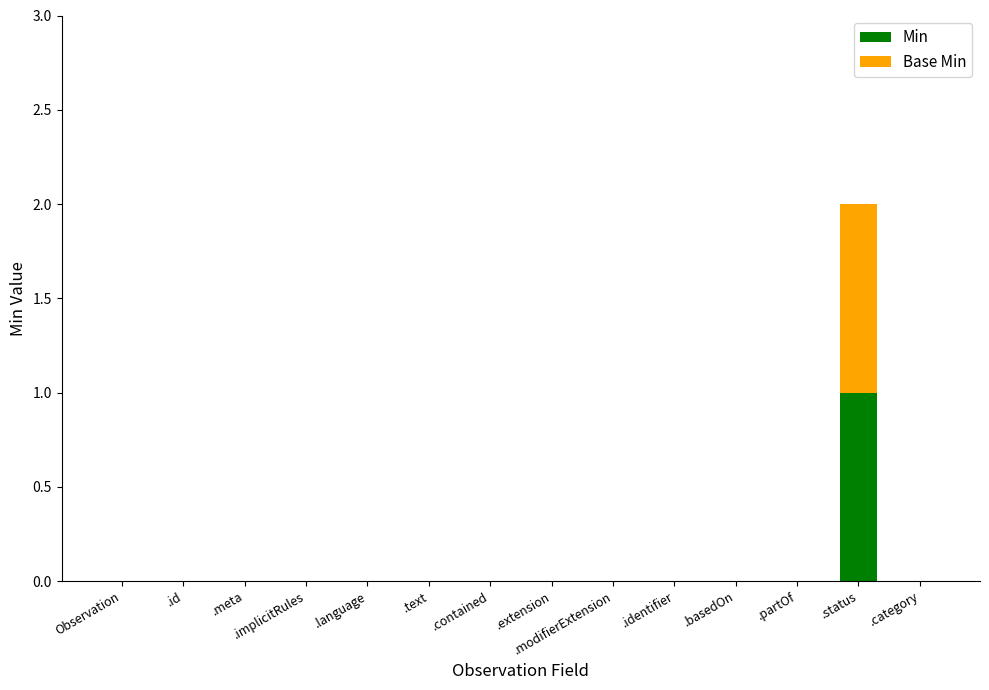

Count the number of data series in this chart.

2